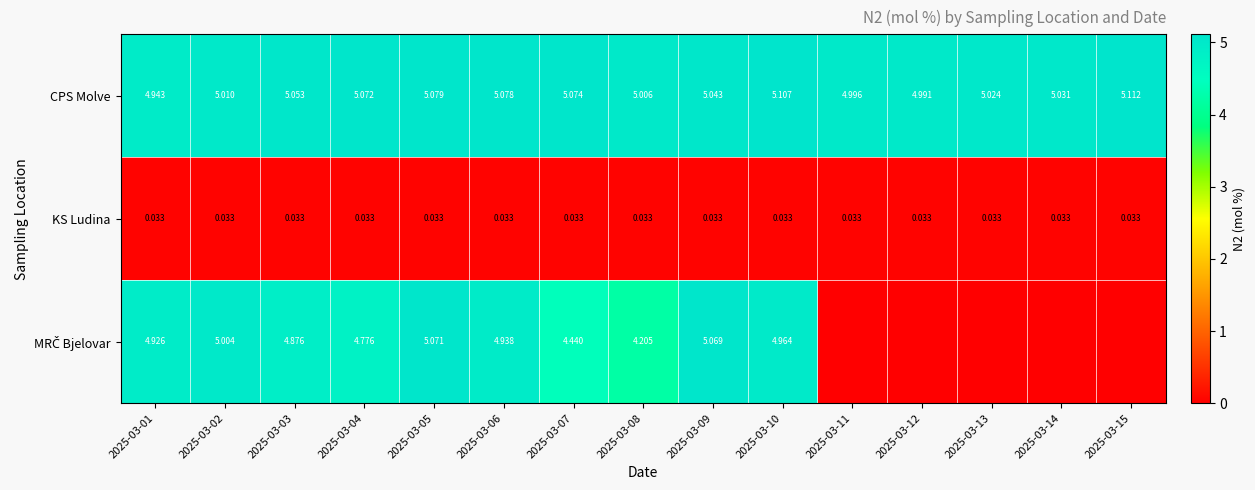

True or false: KS Ludina has a value of 0.0 at 2025-03-05.

True